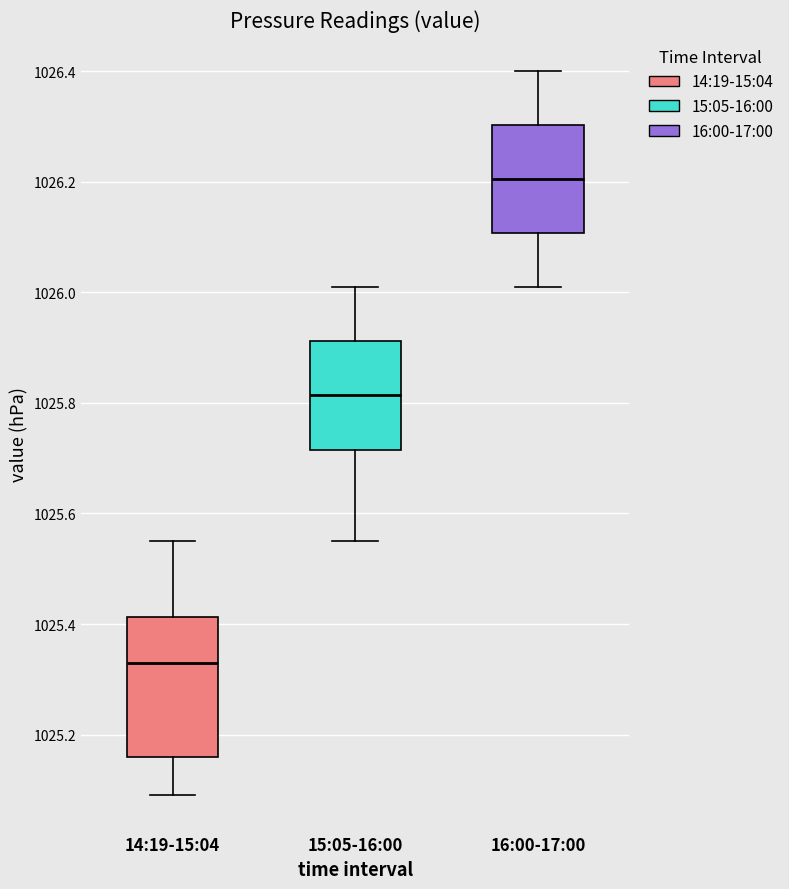

Which box's median line is the highest?

16:00-17:00